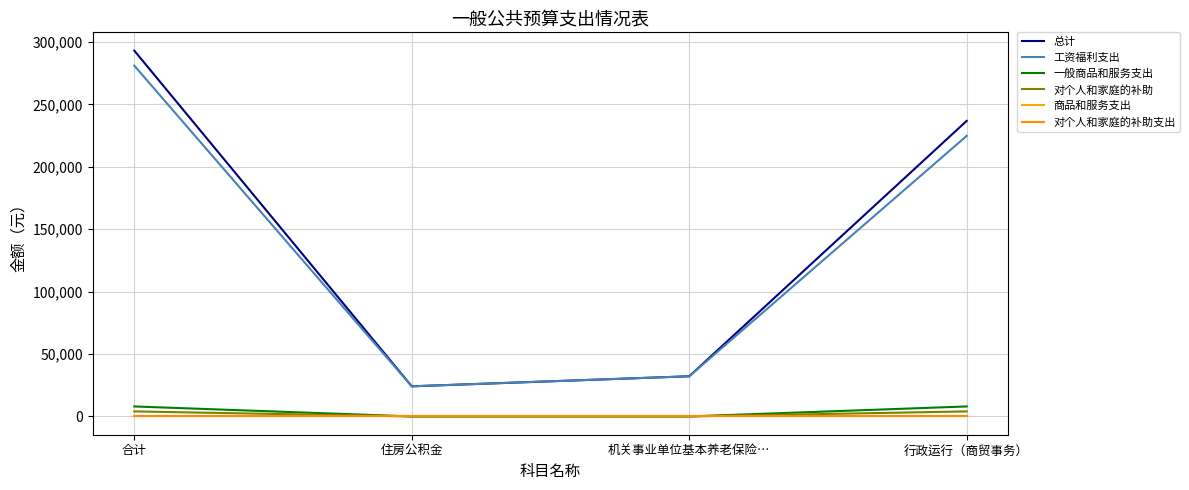

At 住房公积金, list the series in order from largest to smallest.

总计, 工资福利支出, 一般商品和服务支出, 对个人和家庭的补助, 商品和服务支出, 对个人和家庭的补助支出